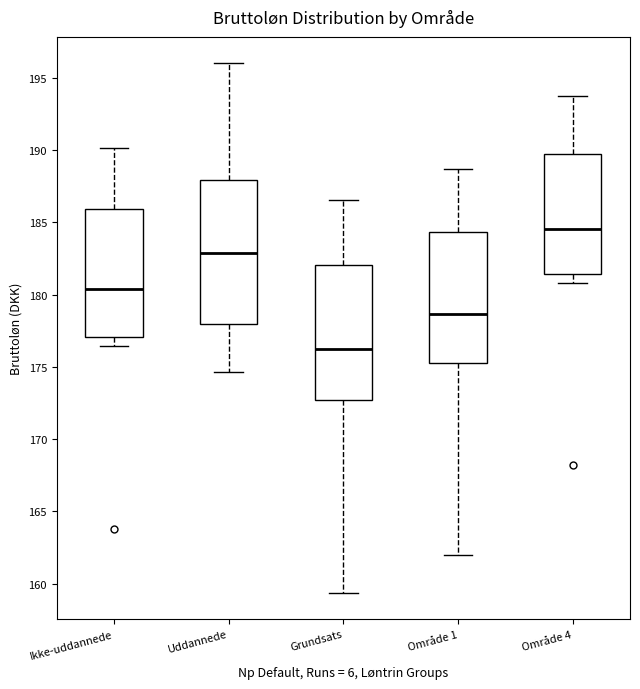

Where is the lower edge of the box for Område 1 on the y-axis? The values are not printed on the chart, so give them approximately, as read against the axis.

175.5